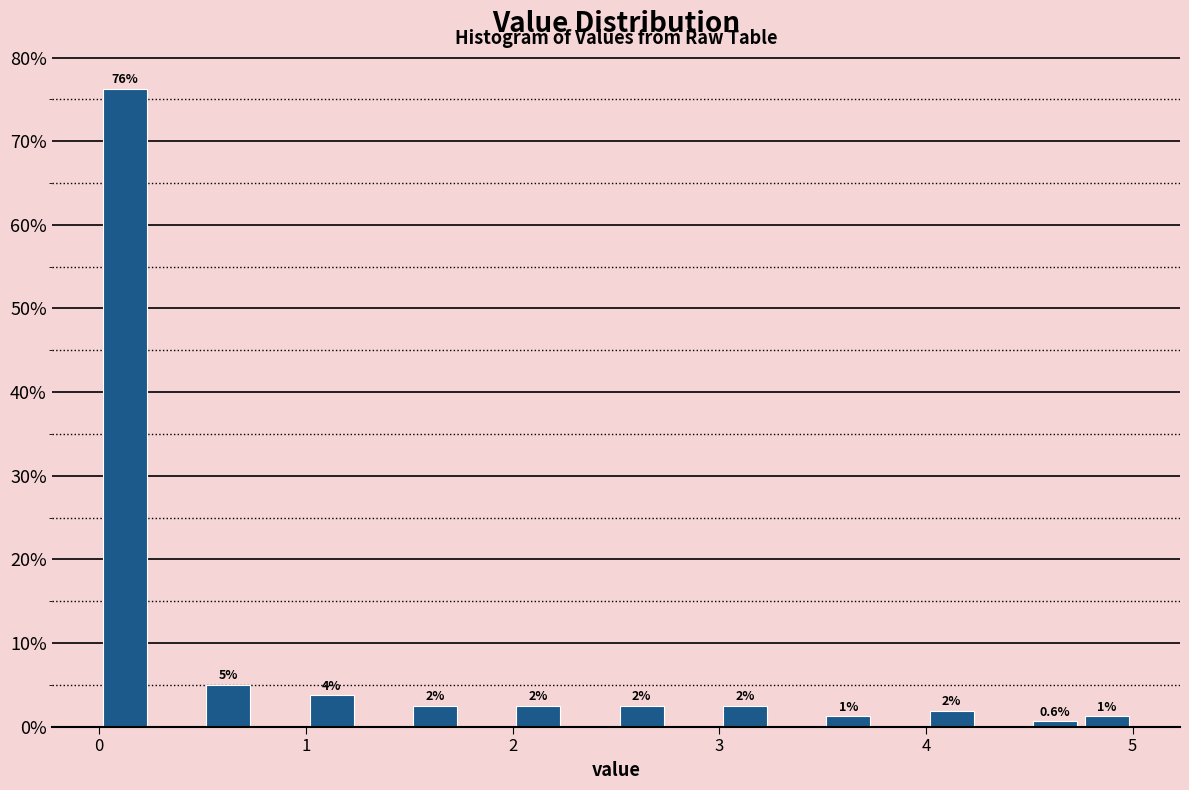

Around what value on the x-axis is the tallest bar? Give the approximate position of its centre, as read against the axis.

0.1